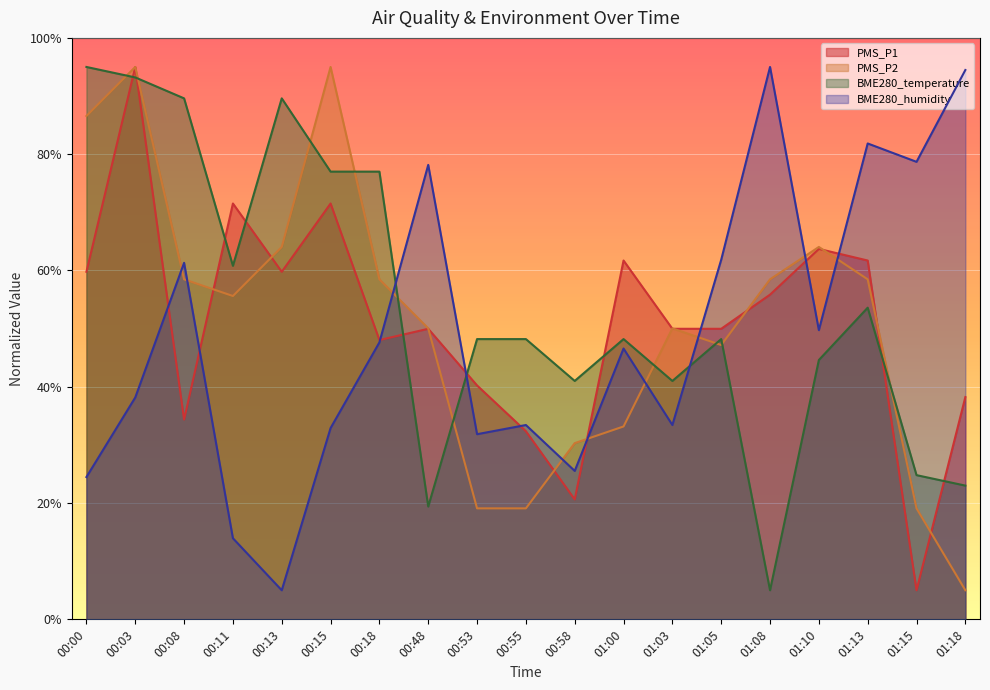

What are all the series names shown in the legend?

PMS_P1, PMS_P2, BME280_temperature, BME280_humidity